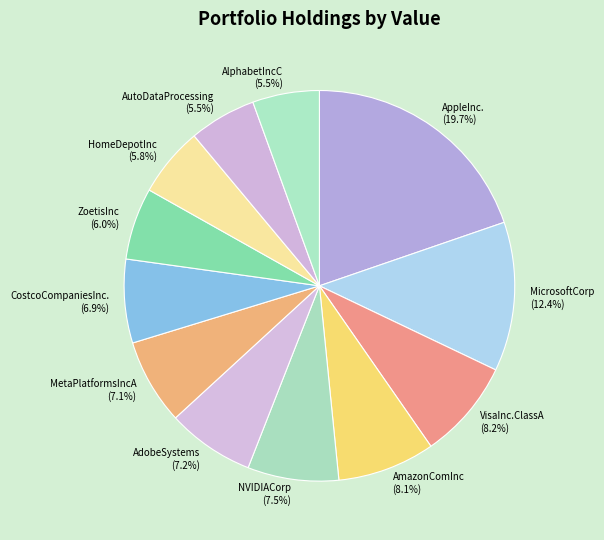

Approximately how many times larger is the value at AutoDataProcessing compared to MicrosoftCorp?

0.4